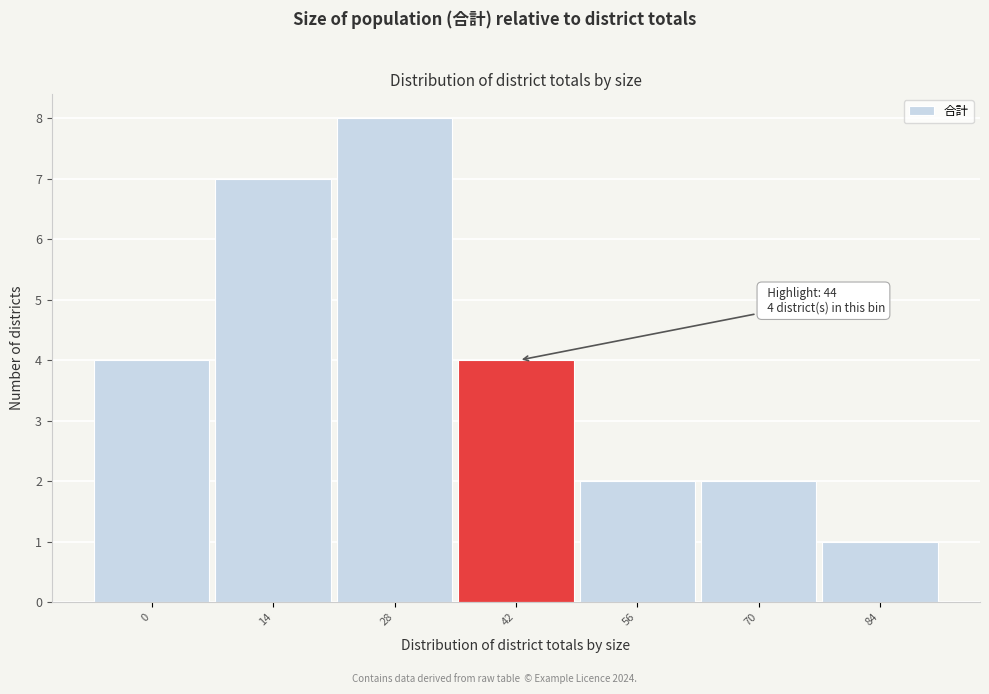

Reading right to left, extract all data points from this chart.

1	2	2	4	8	7	4